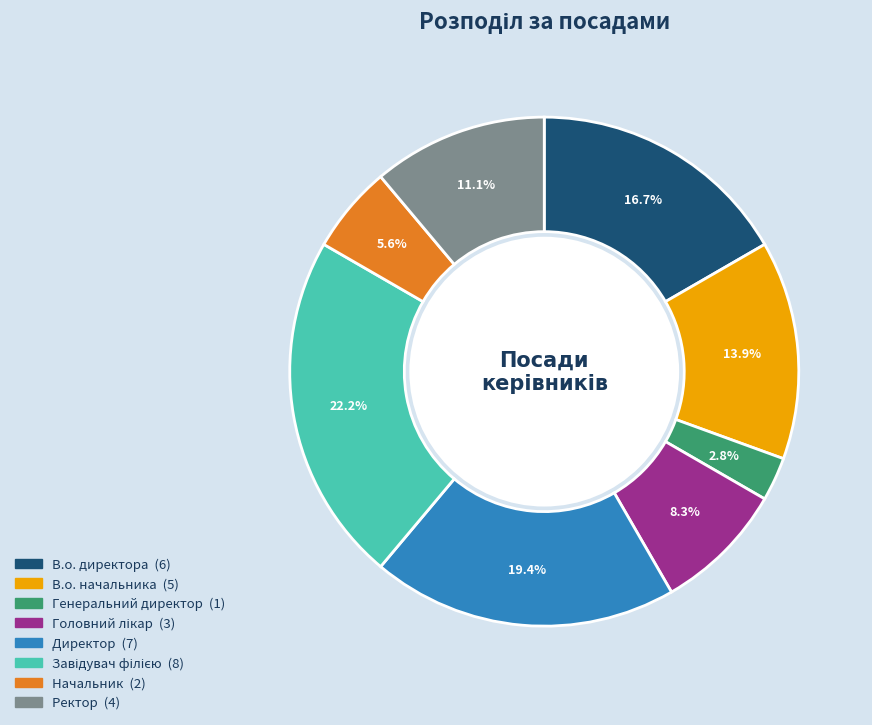

To the nearest percent, what is the average slice percentage?

12%